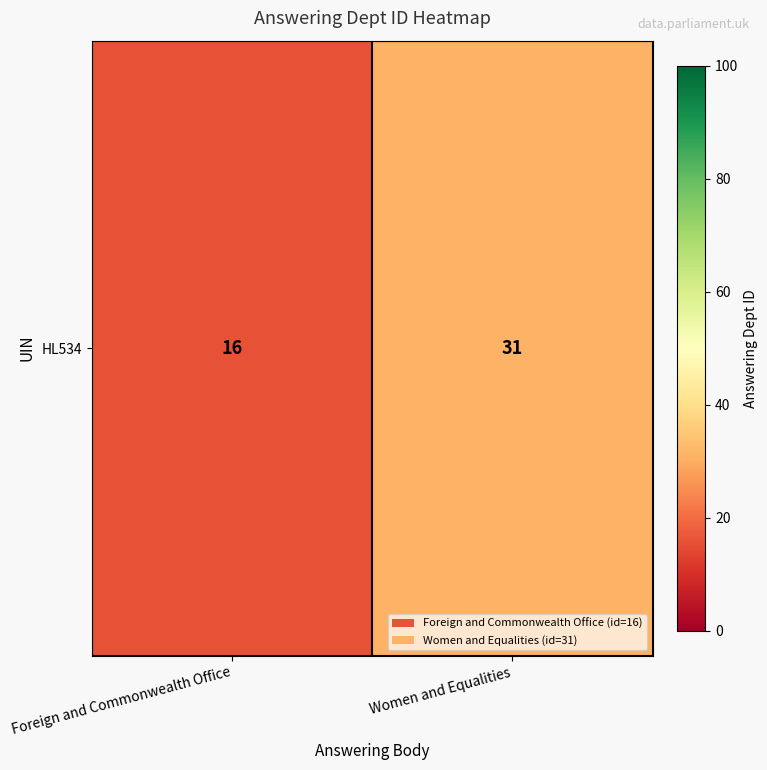

True or false: the data shows 15 at Women and Equalities.

False